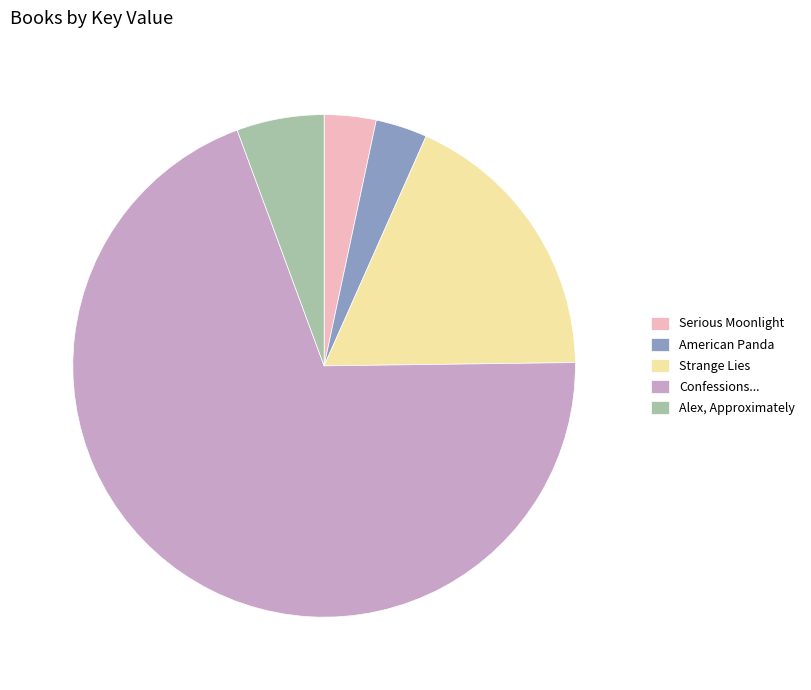

Does any single category account for the majority?

Yes